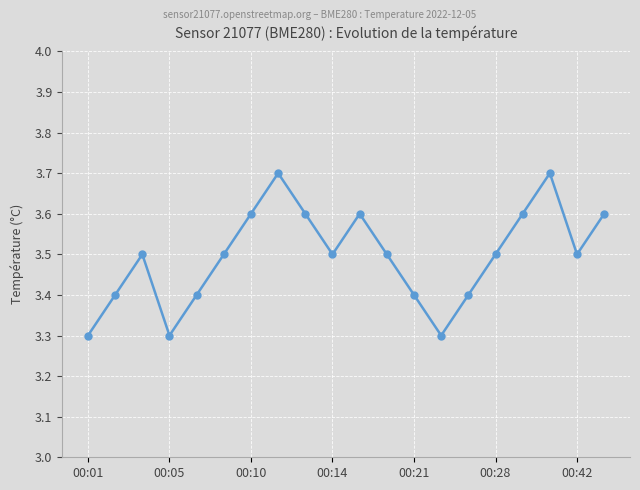

What is the maximum value shown in the chart?

3.7